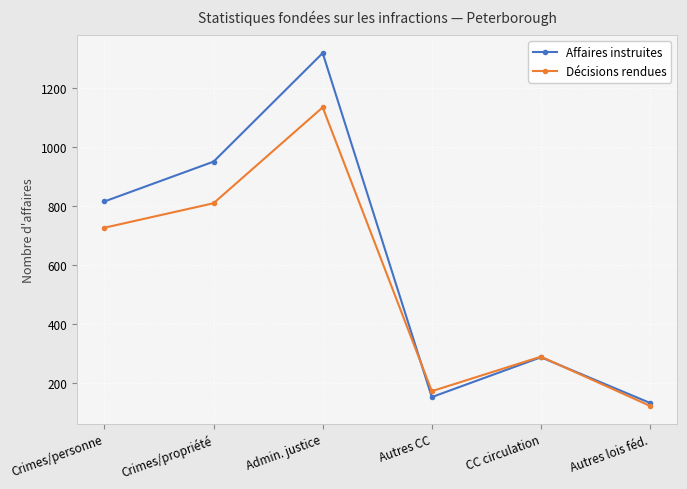

What is the difference between the second highest and second lowest values in the Décisions rendues series?

637